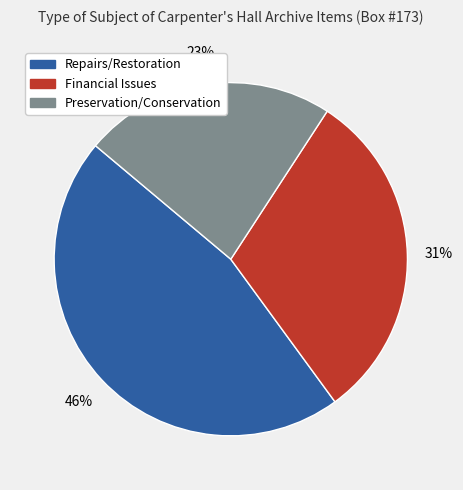

To the nearest percent, what is the average slice percentage?

33%